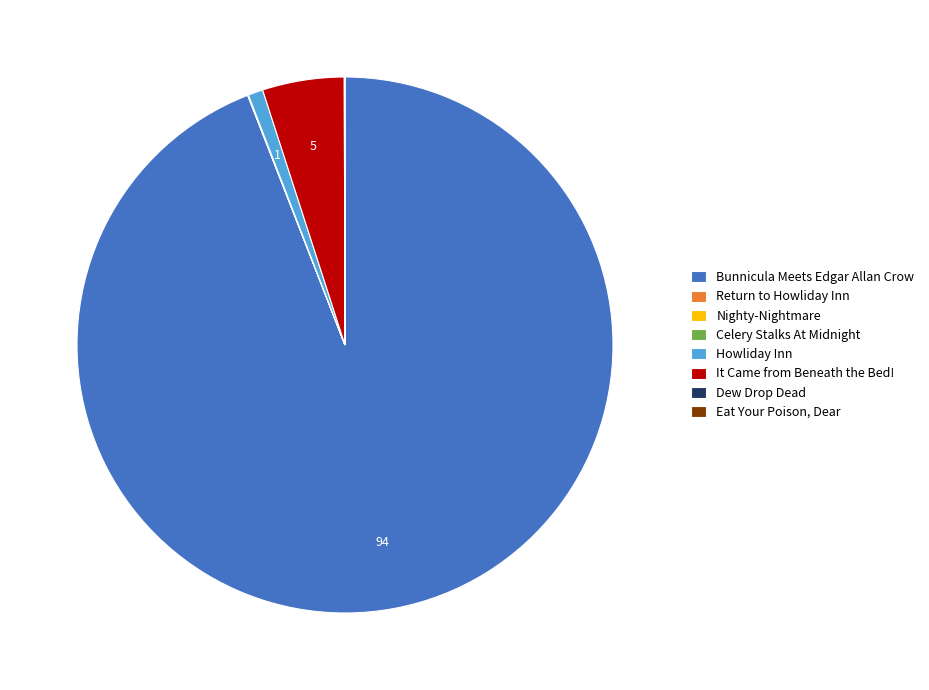

Is it true that It Came from Beneath the Bed! is 5% of the pie?

True